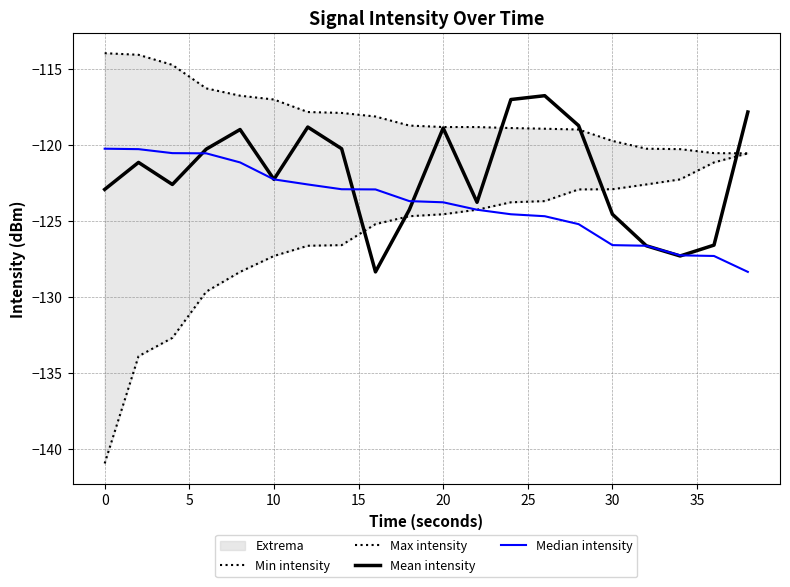

What is the lowest value of the Mean intensity series?

-128.3